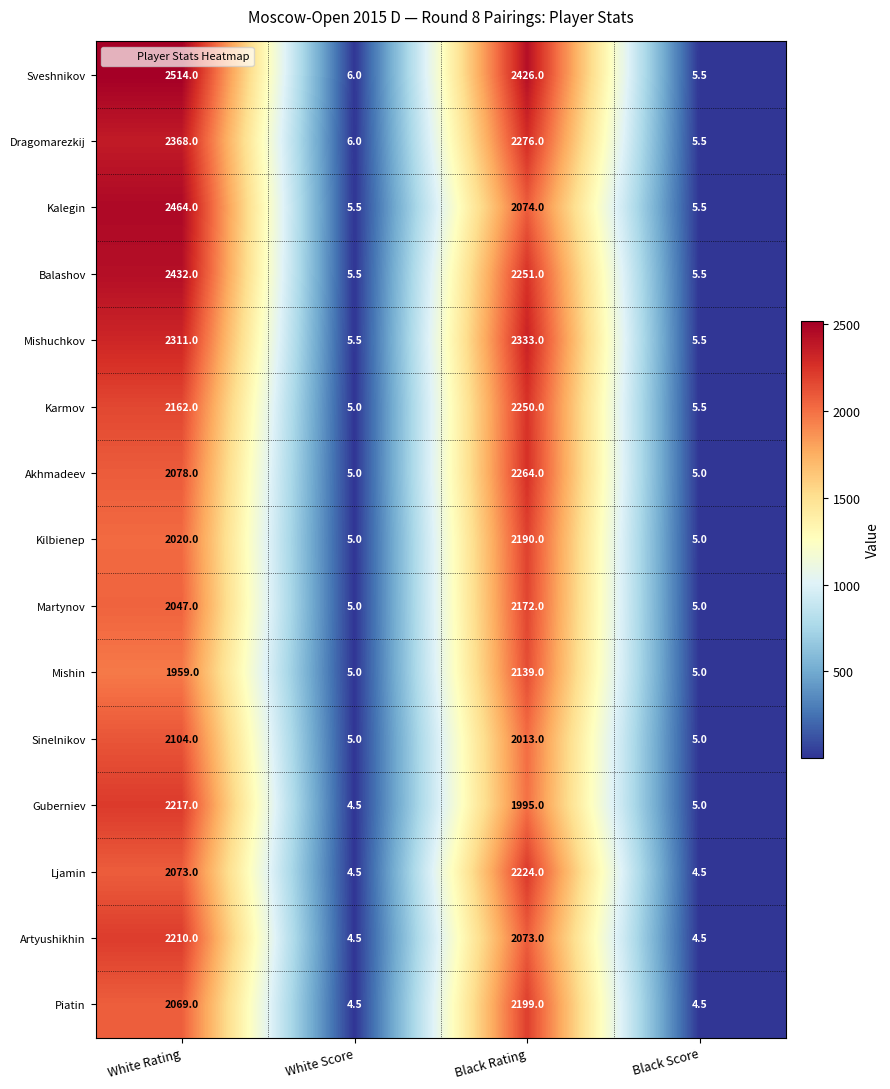

What is the difference between the maximum and minimum values in the Piatin series?

2194.5